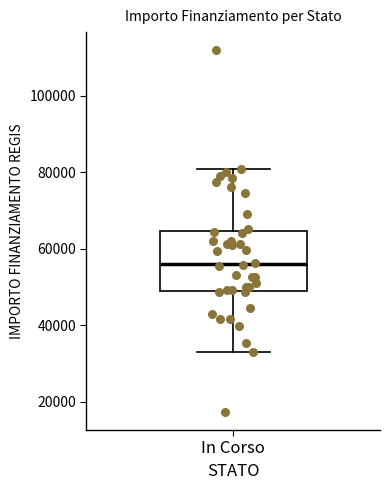

Transcribe this box plot: give where the median line is, the range the box spans, and where the two whiskers end, as read against the y-axis. The values are not printed on the chart, so give them approximately, as read against the axis.

median 56000, box 50000 to 64000, whiskers 32000 to 80000